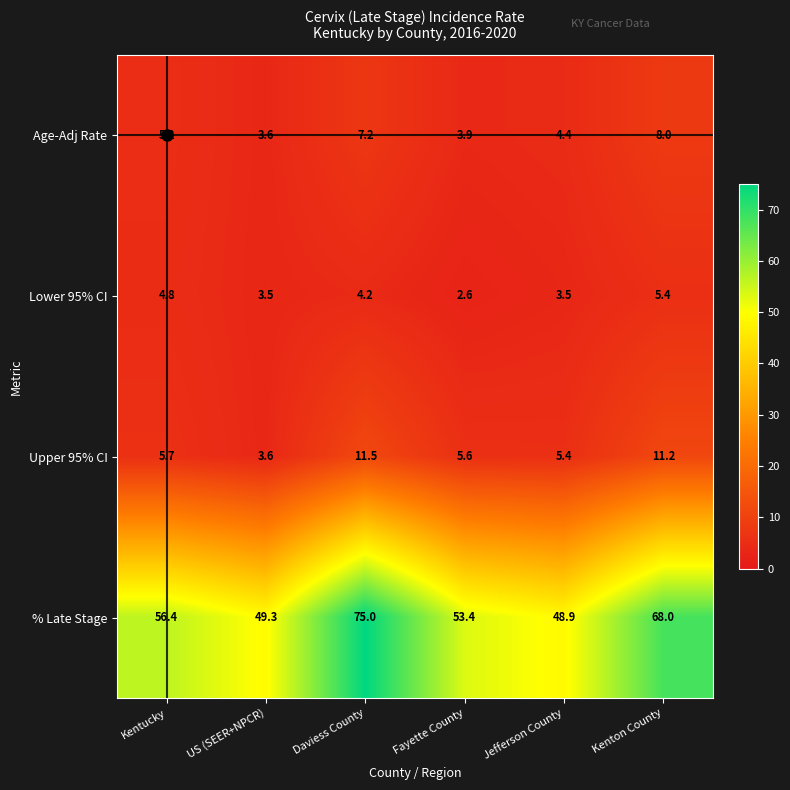

Which category has the lowest value across all series?

Fayette County